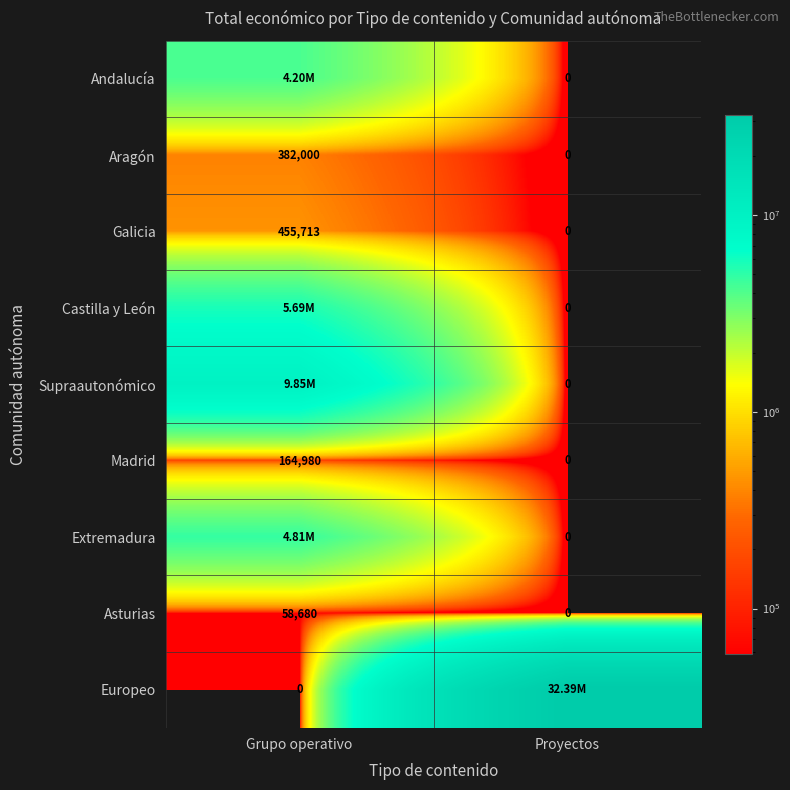

At which label does Madrid reach its peak?

Grupo operativo